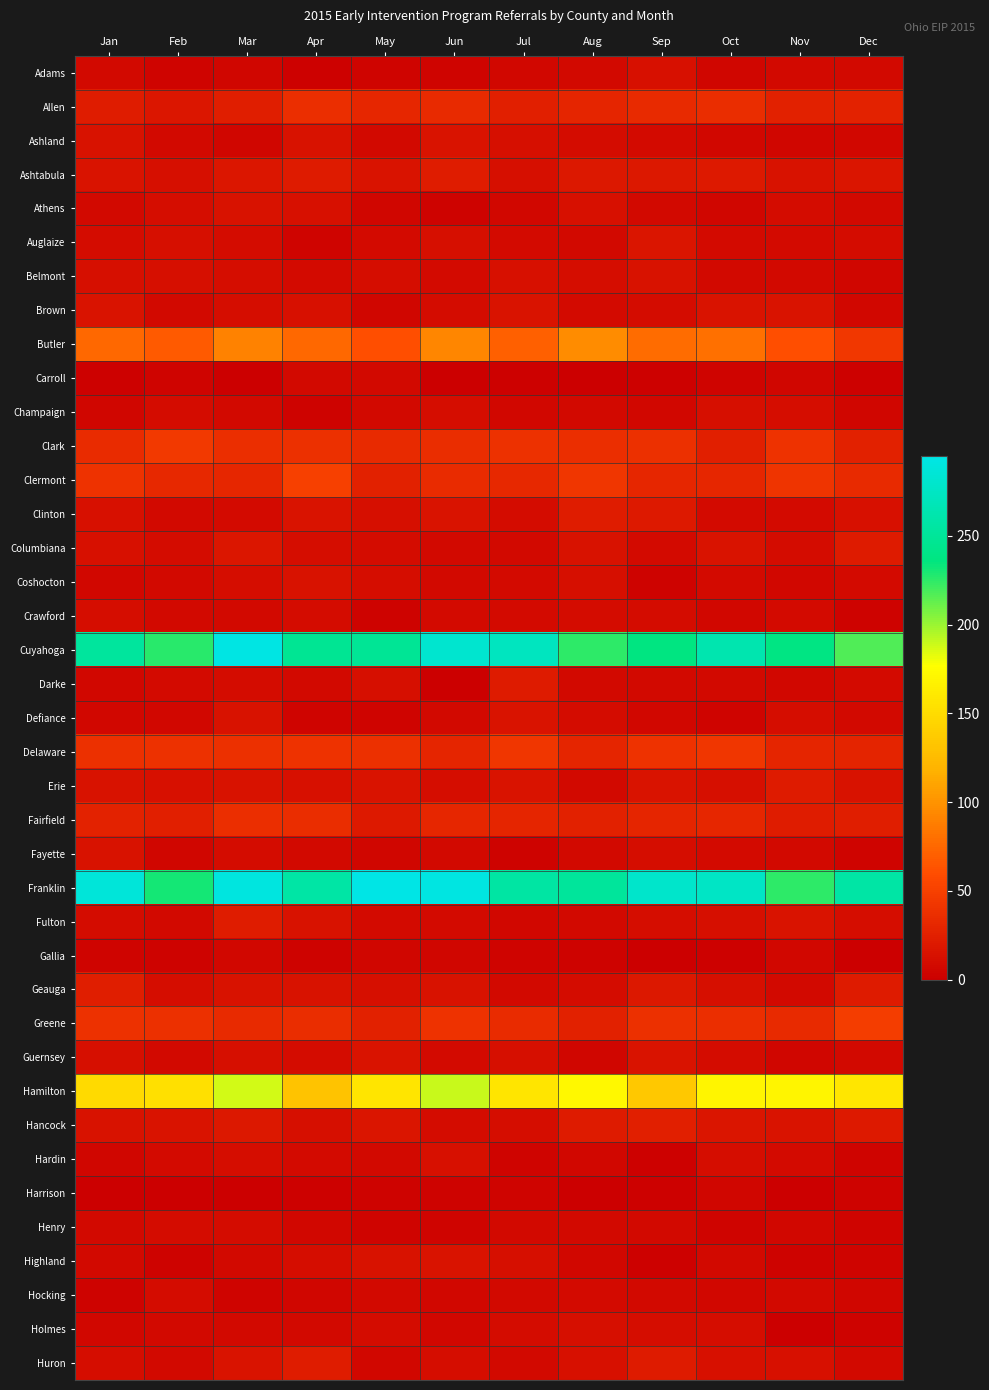

At which category does the chart reach its peak across all series?

May